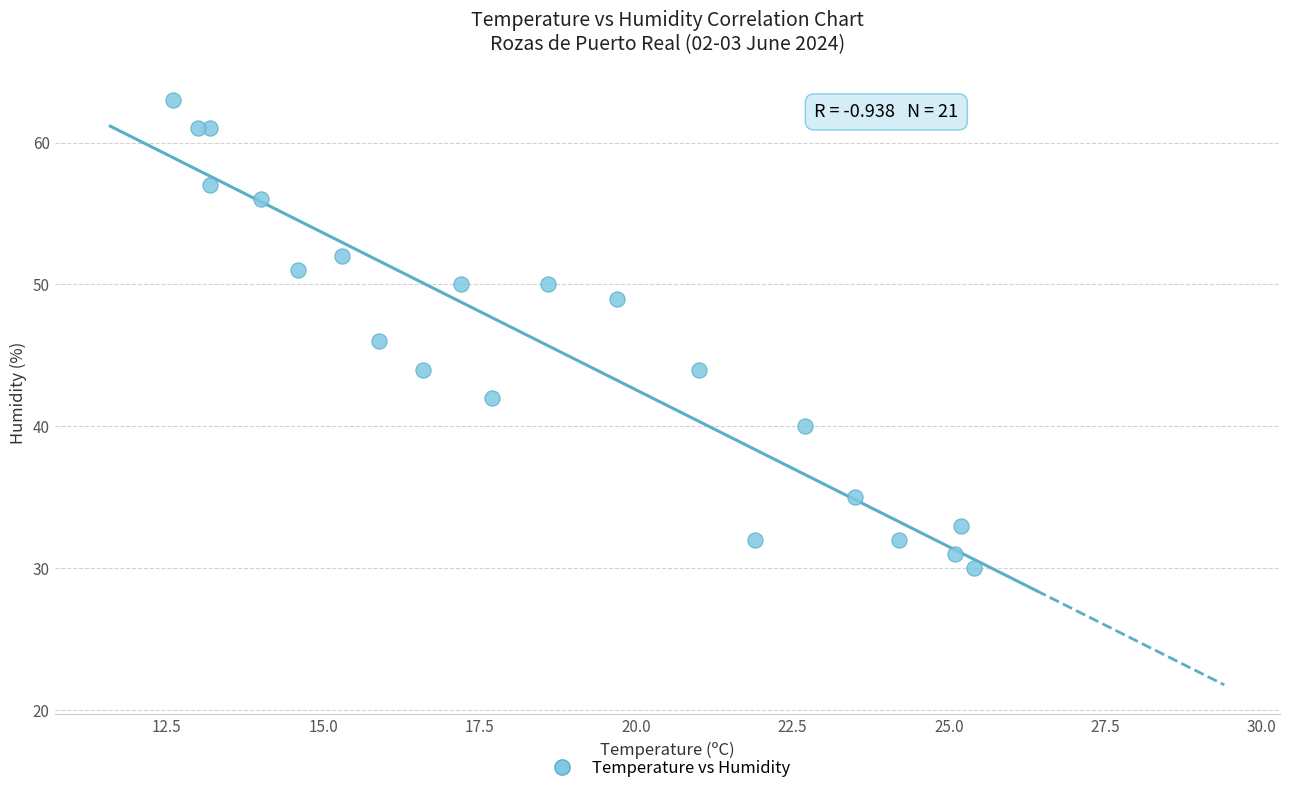

What is the range of Y values (max minus min)?

33